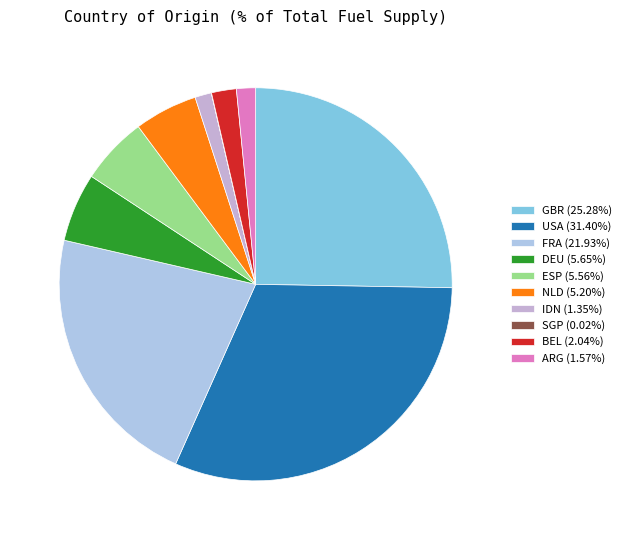

To the nearest percent, what is the difference between the largest and smallest slice percentages?

31%